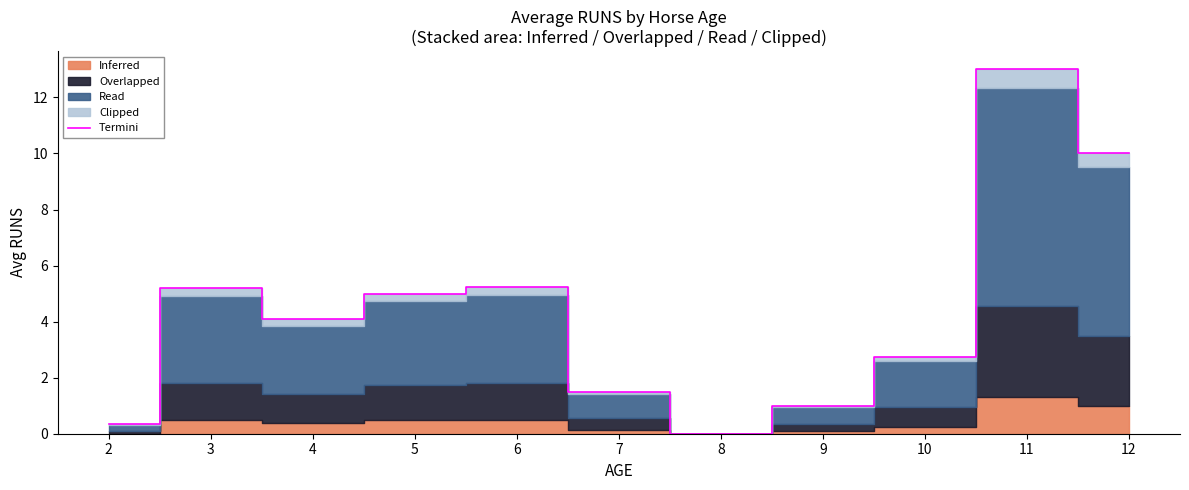

Rank the categories by value from highest to lowest.

11, 12, 6, 3, 5, 4, 10, 7, 9, 2, 8